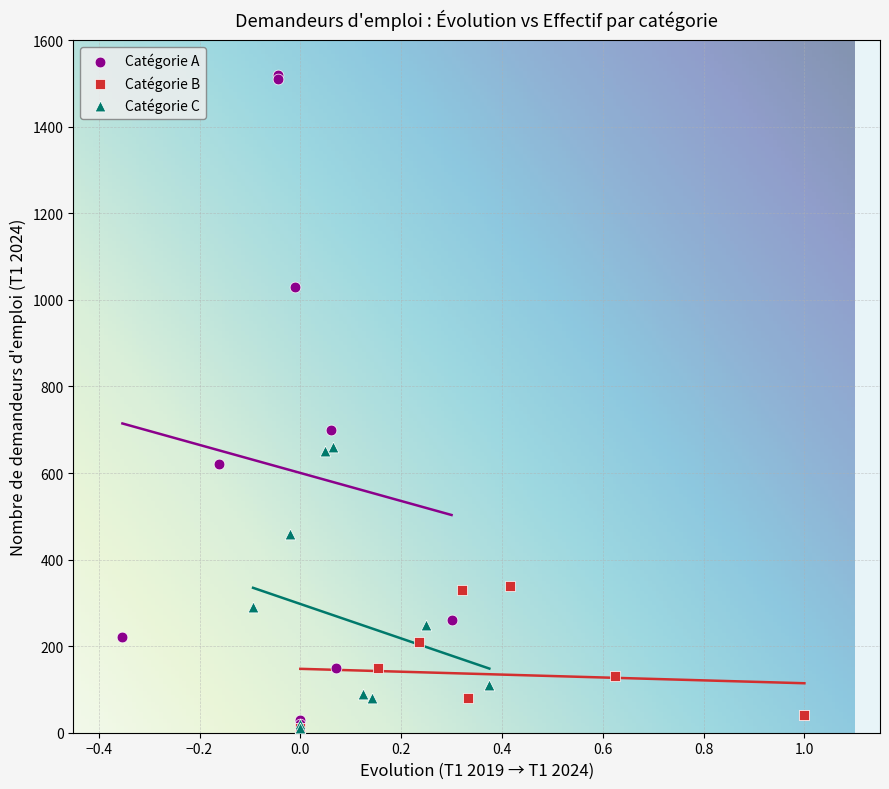

Which series contains the highest Y value?

Catégorie A